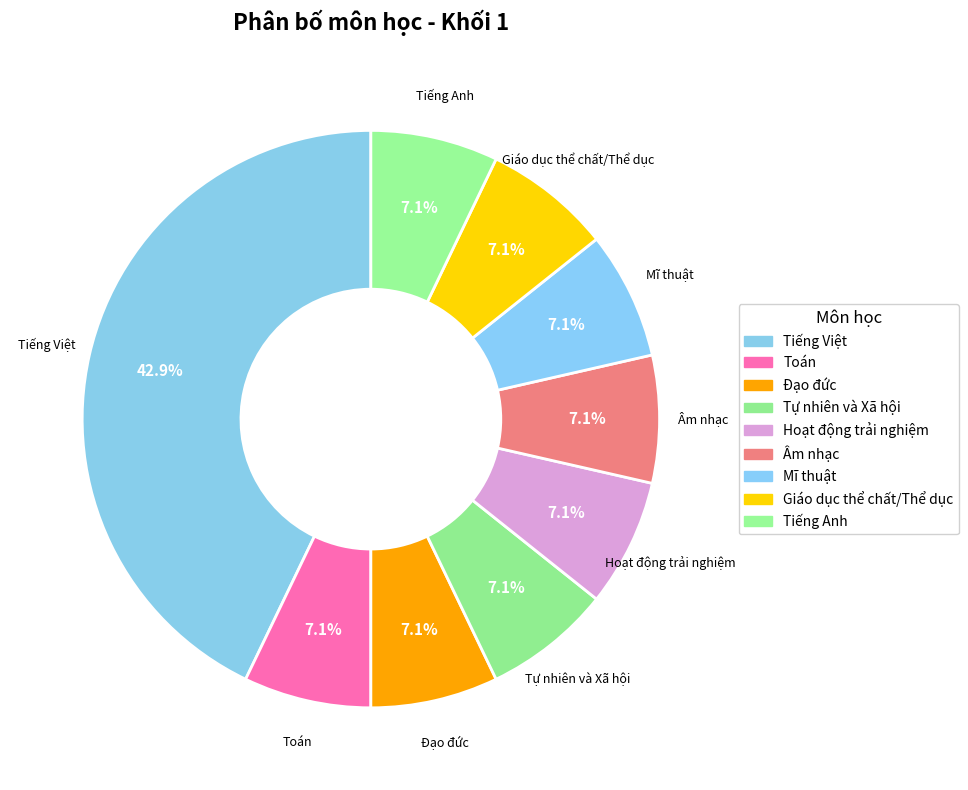

Count the number of slices in the pie.

9